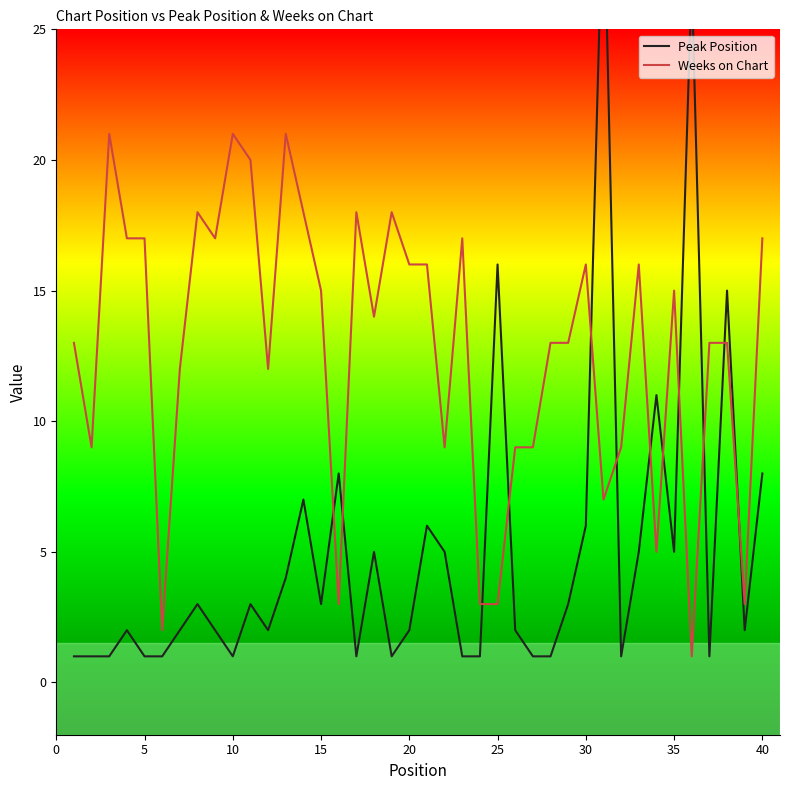

What is the maximum value for Weeks on Chart?

21